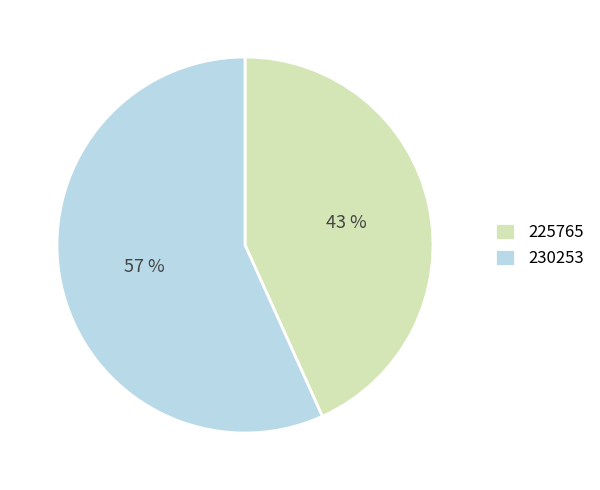

Is it true that 225765 is 31% of the pie?

False